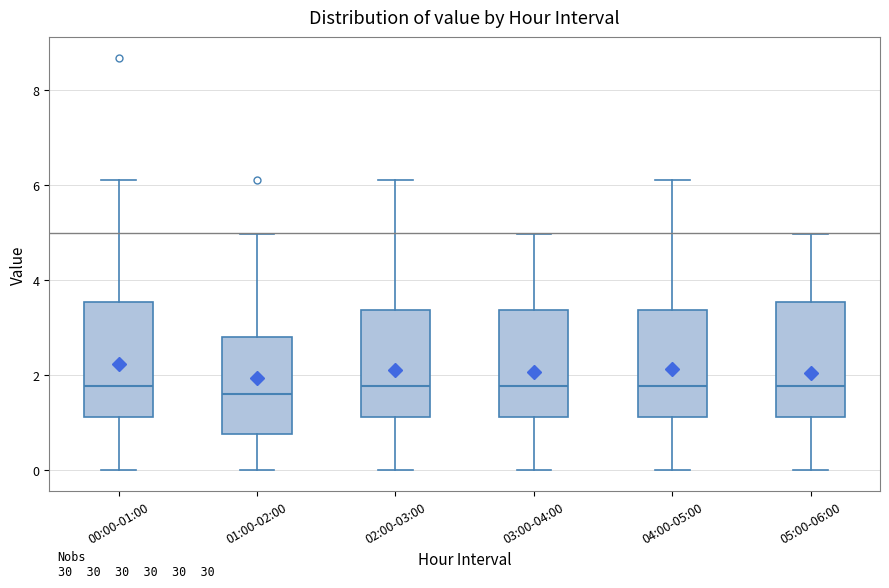

Where does the median line of the box for 00:00-01:00 sit on the y-axis? The values are not printed on the chart, so give them approximately, as read against the axis.

1.8